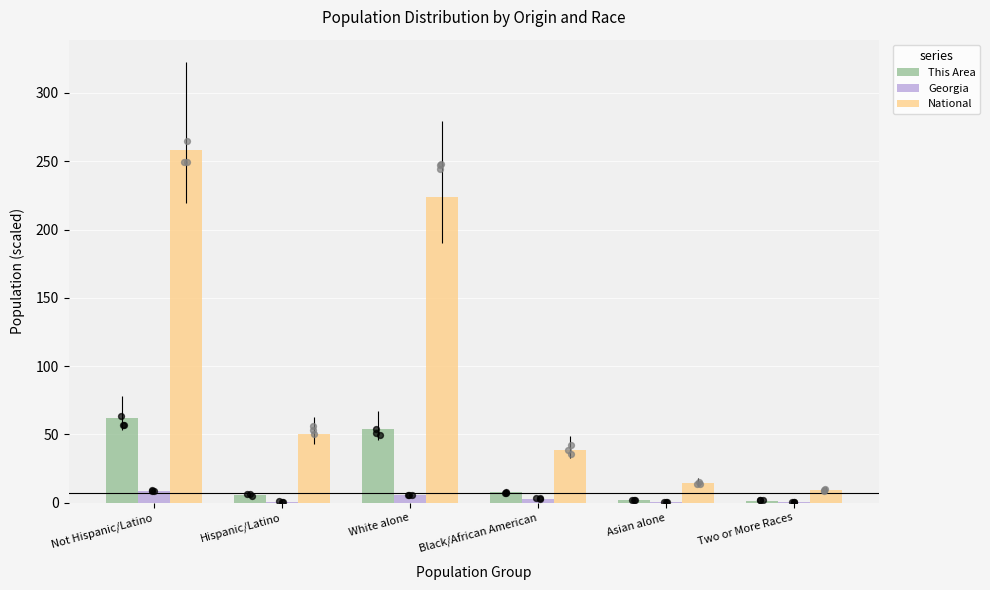

Which series reaches the minimum Y coordinate?

Georgia